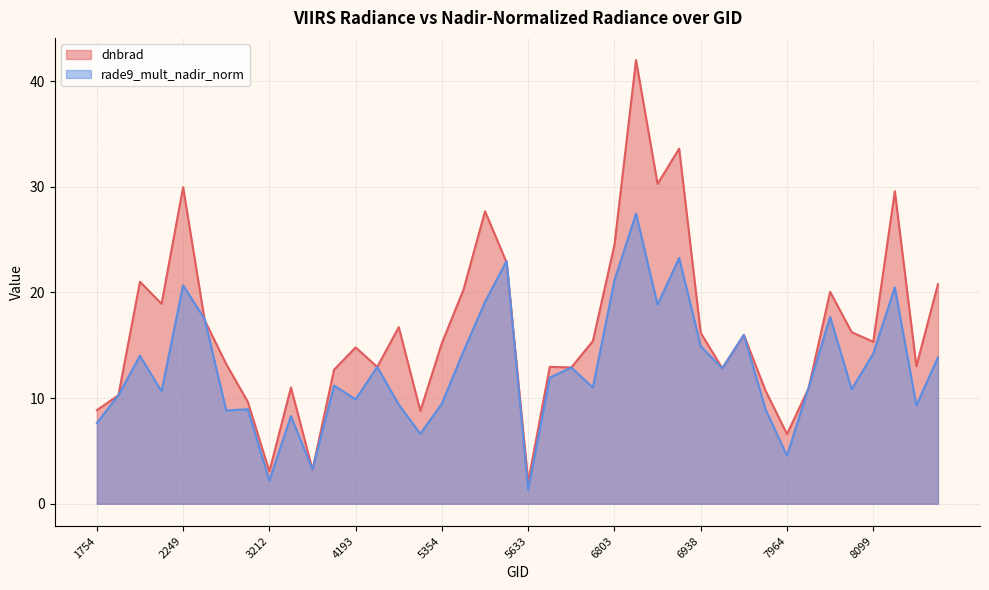

Reading left to right, transcribe all the data shown in this chart.

dnbrad: 8.9	10.3	21.0	18.9	30.0	17.4	13.2	9.7	3.1	11.0	3.2	12.7	14.8	12.9	16.7	8.8	15.2	20.3	27.7	22.8	2.1	13.0	12.9	15.4	24.5	42.0	30.3	33.6	16.2	12.8	16.0	10.7	6.6	10.9	20.1	16.2	15.3	29.6	13.0	20.8
rade9_mult_nadir_norm: 7.7	10.3	14.0	10.6	20.7	17.5	8.8	8.9	2.2	8.3	3.2	11.2	9.9	12.9	9.4	6.6	9.5	14.4	19.1	23.0	1.4	11.9	12.9	11.0	21.1	27.5	18.8	23.3	14.9	12.8	16.0	9.0	4.5	11.0	17.7	10.8	14.2	20.5	9.3	13.9